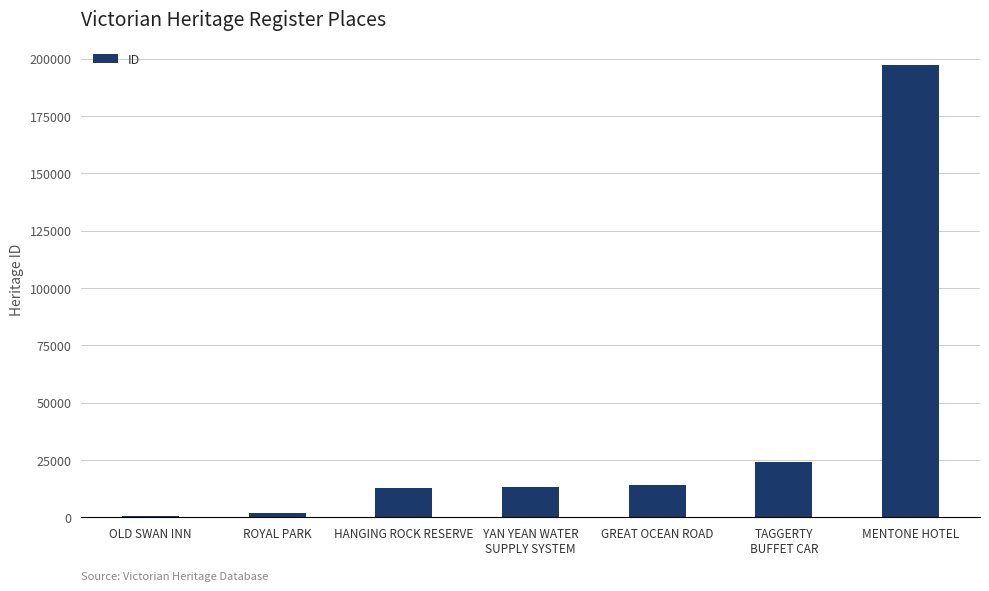

Count the number of categories in the chart.

7